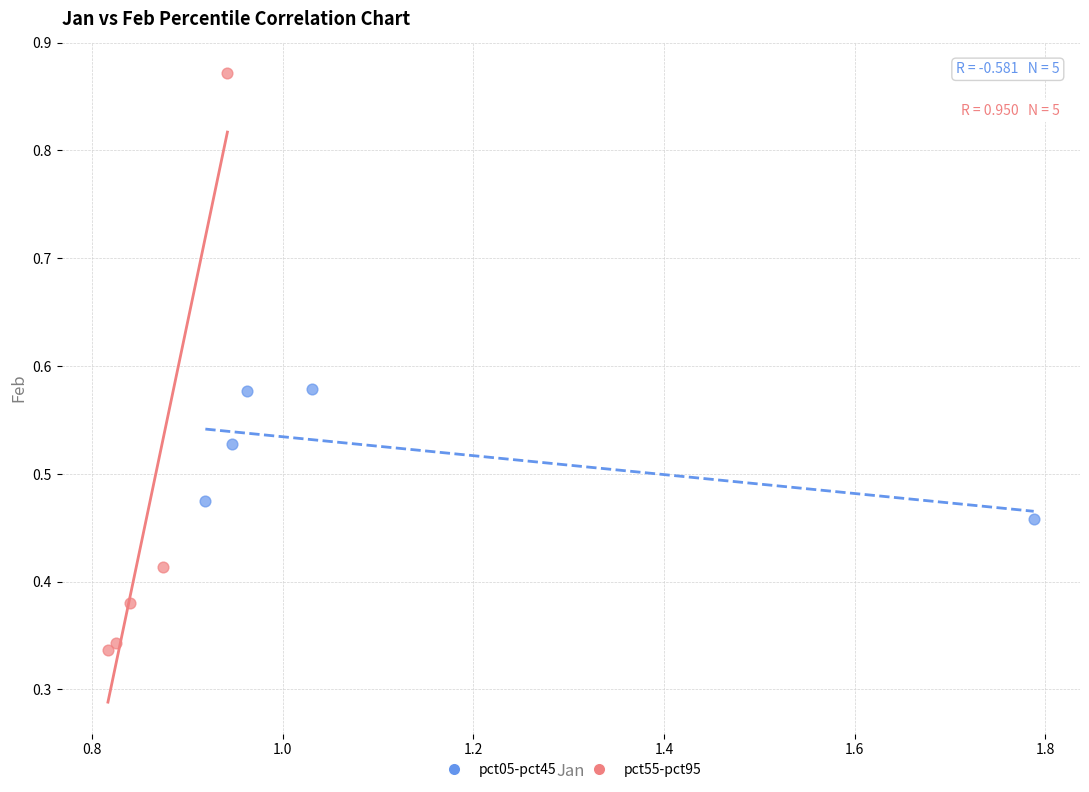

What are all the series names shown in the legend?

pct05-pct45, pct55-pct95